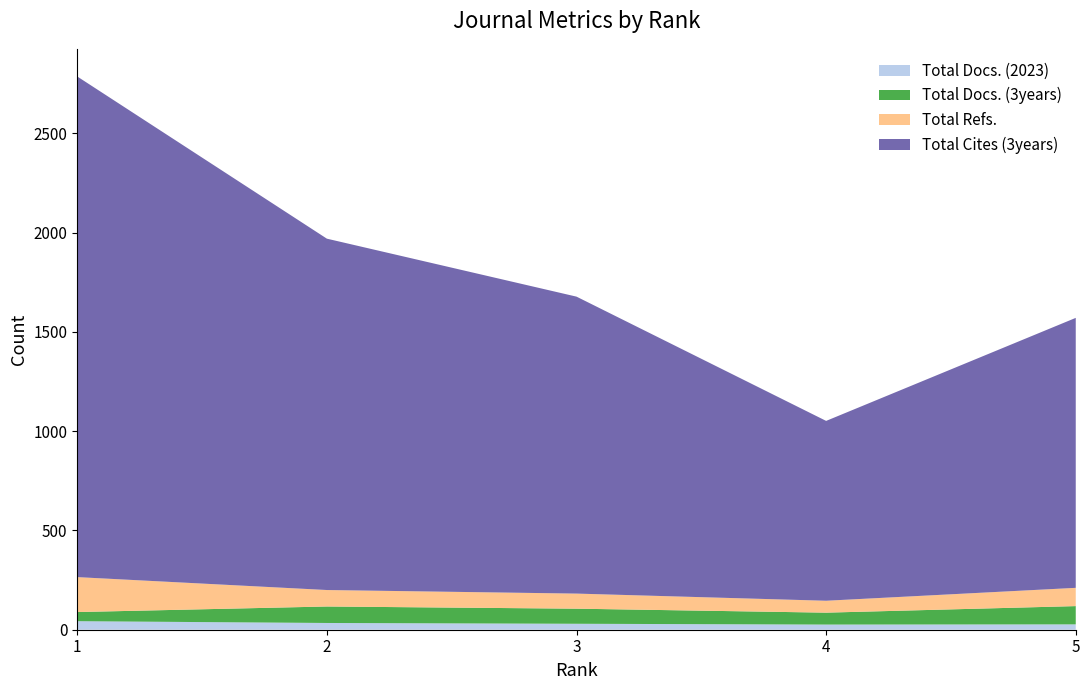

Reading left to right, list all the values displayed in this chart.

Total Docs. (2023): 1=43	2=34	3=30	4=26	5=27
Total Docs. (3years): 1=46	2=83	3=76	4=60	5=92
Total Refs.: 1=176	2=83	3=76	4=60	5=92
Total Cites (3years): 1=2522	2=1770	3=1496	4=906	5=1360